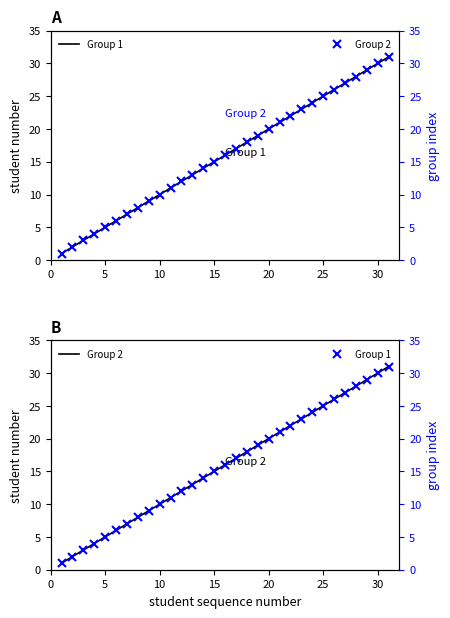

What is the average value of the Group 1 series?

16